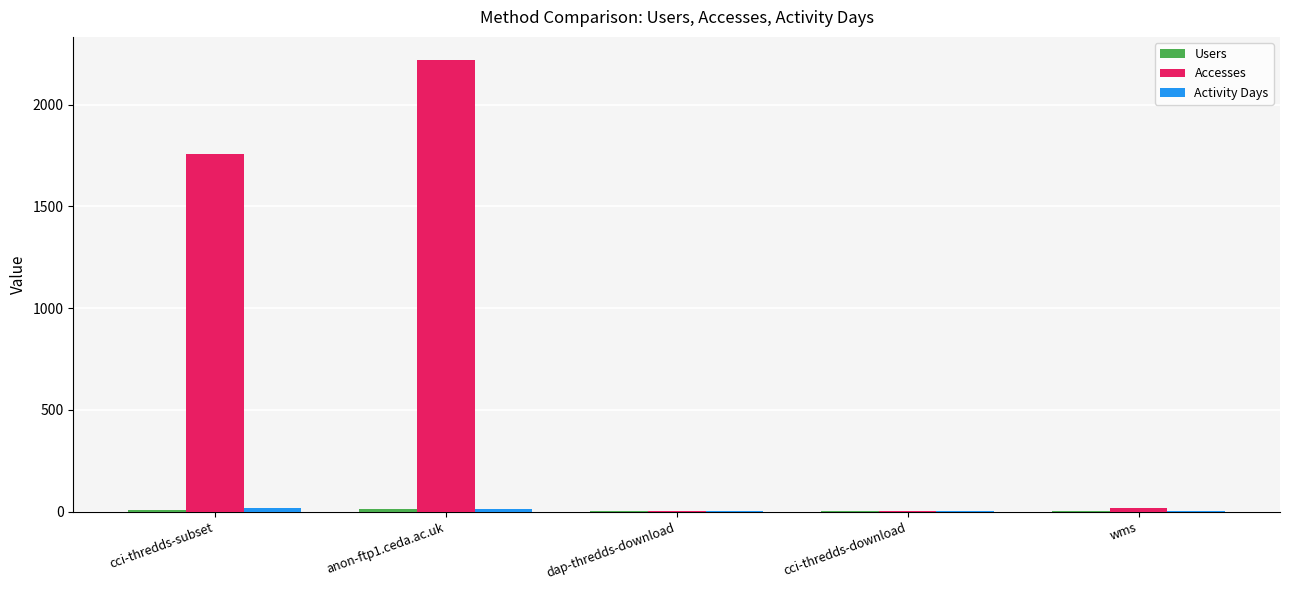

Which label corresponds to the largest value in the chart?

anon-ftp1.ceda.ac.uk